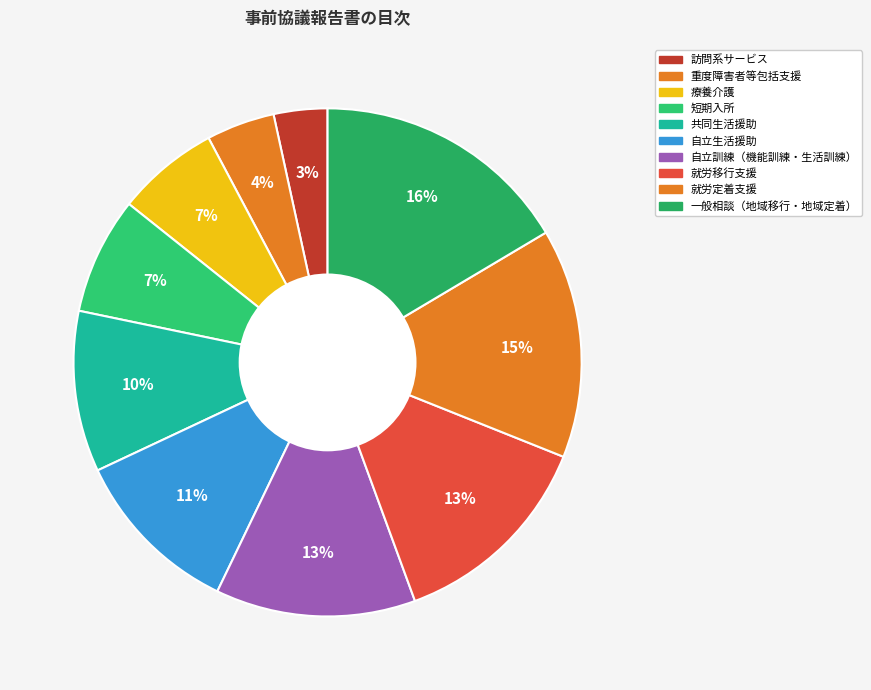

Do 訪問系サービス and 共同生活援助 together represent more than half of the pie?

No